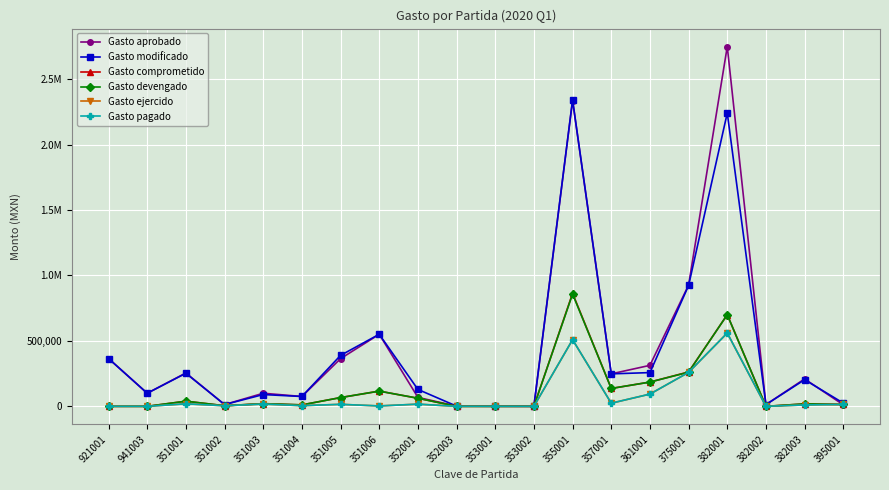

What is the value of the Gasto devengado point at the 14th from the left?

136501.1